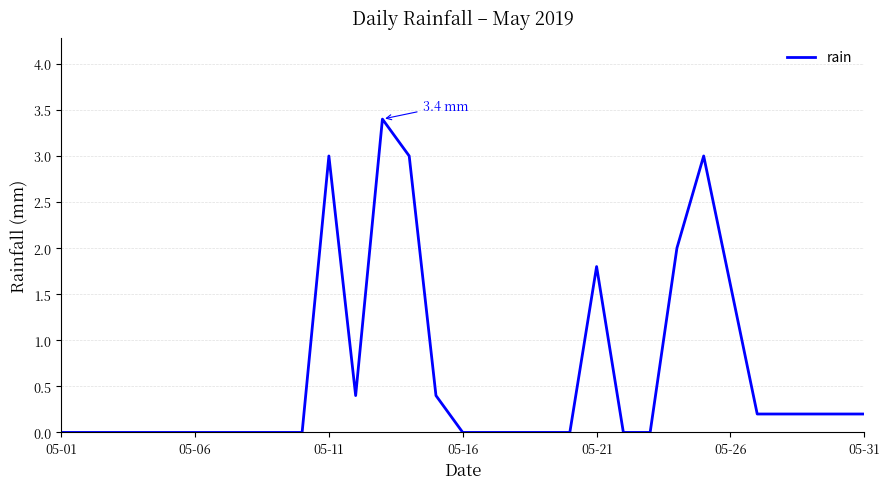

What is the greatest value displayed?

3.4